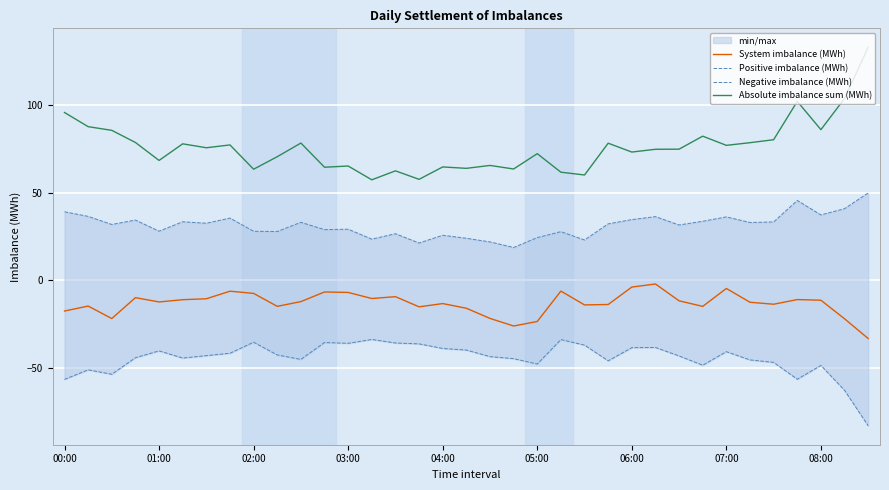

Rank the series by their average value, from highest to lowest.

Absolute imbalance sum (MWh), Positive imbalance (MWh), System imbalance (MWh), Negative imbalance (MWh)